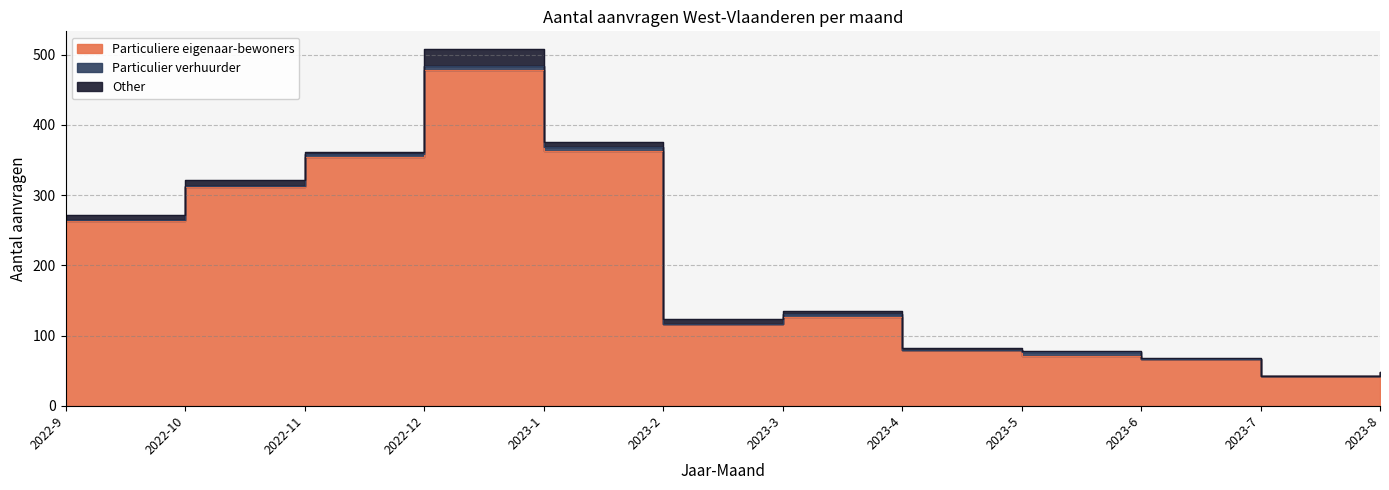

True or false: Other and Particulier verhuurder intersect in this chart.

True